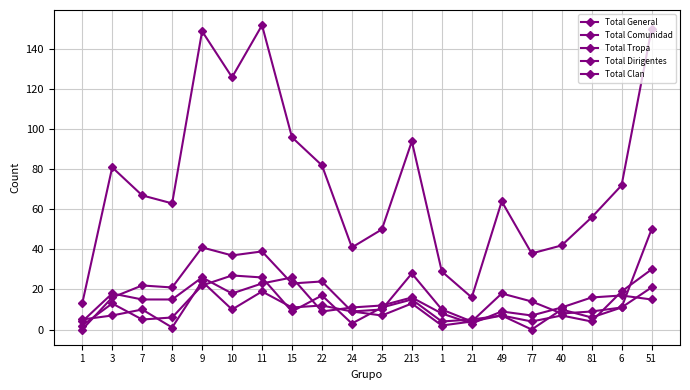

What is the label of the 20th point from the right?

1